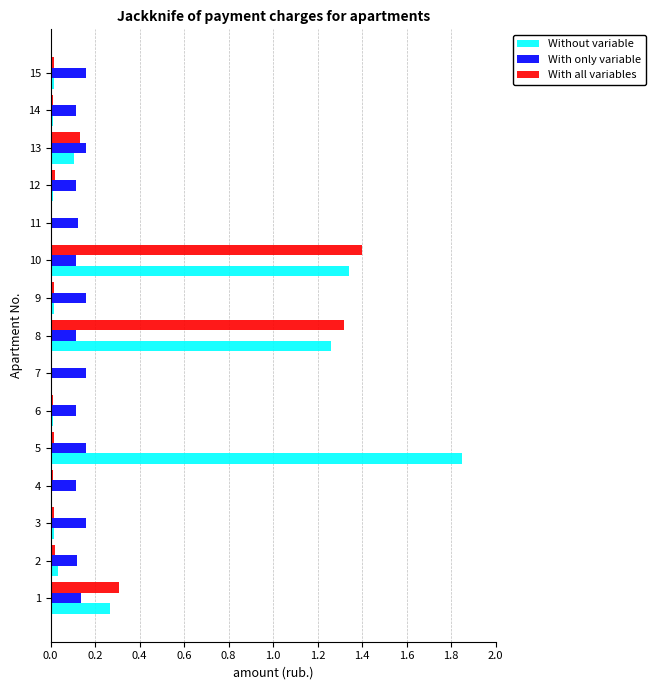

Between 8 and 11, which series saw the biggest shift?

With all variables